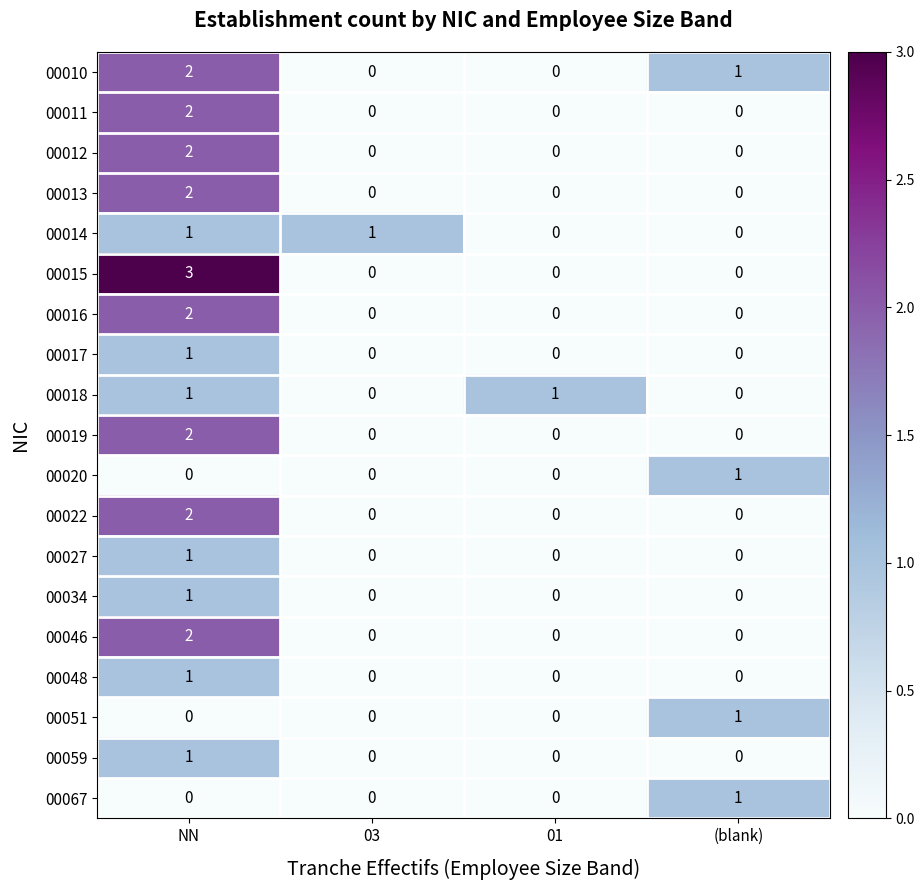

Which category has the highest value in the 00022 series?

NN